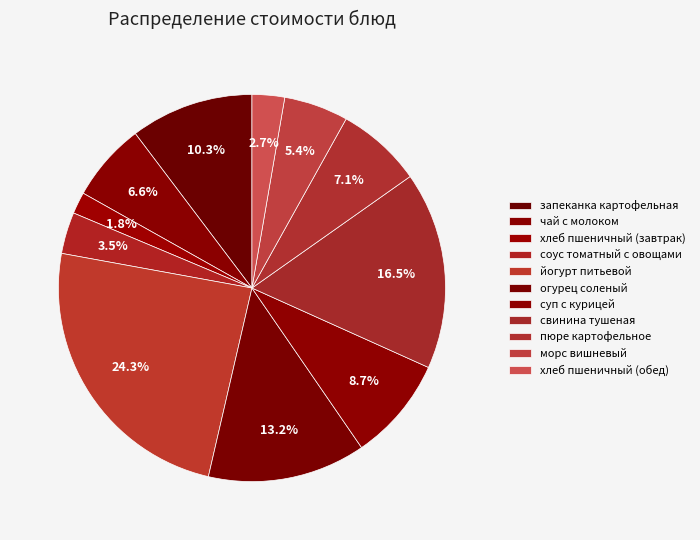

How many segments does this pie chart have?

11